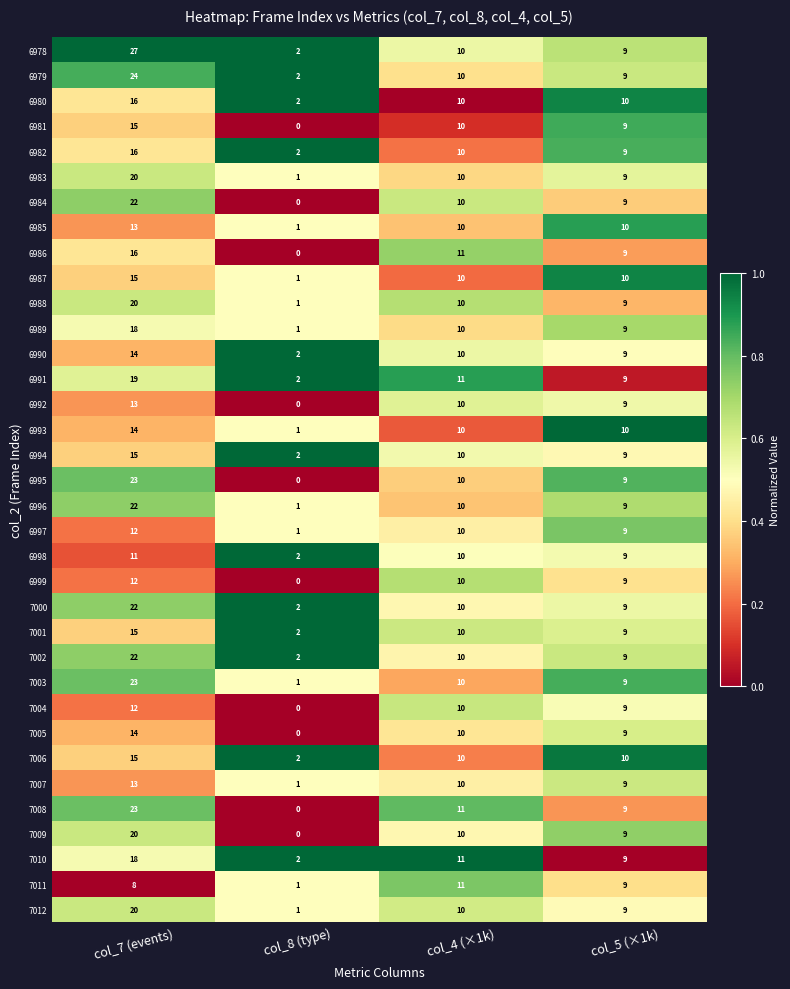

What is the difference between the maximum and second lowest values in the 7008 series?

14